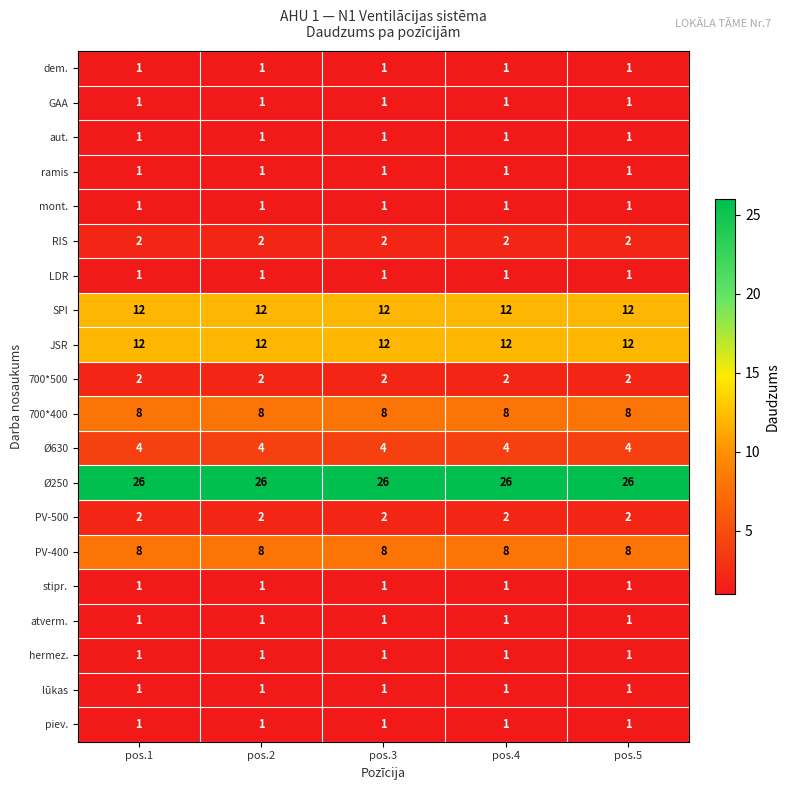

What is the difference between the highest and lowest values at pos.5?

25